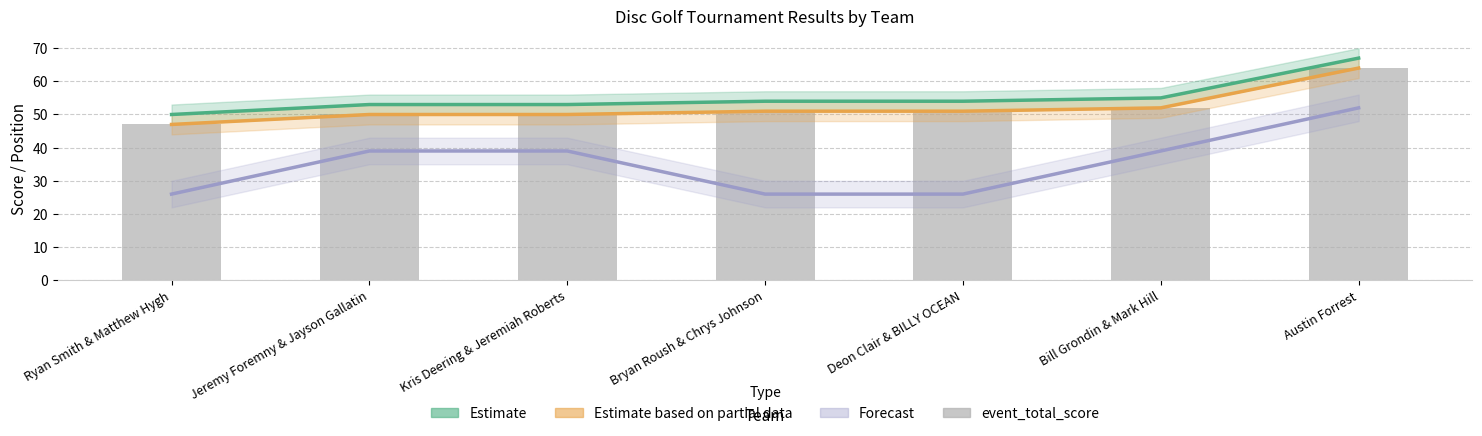

At which label does hole_17 (Forecast) first exceed 39?

Austin Forrest